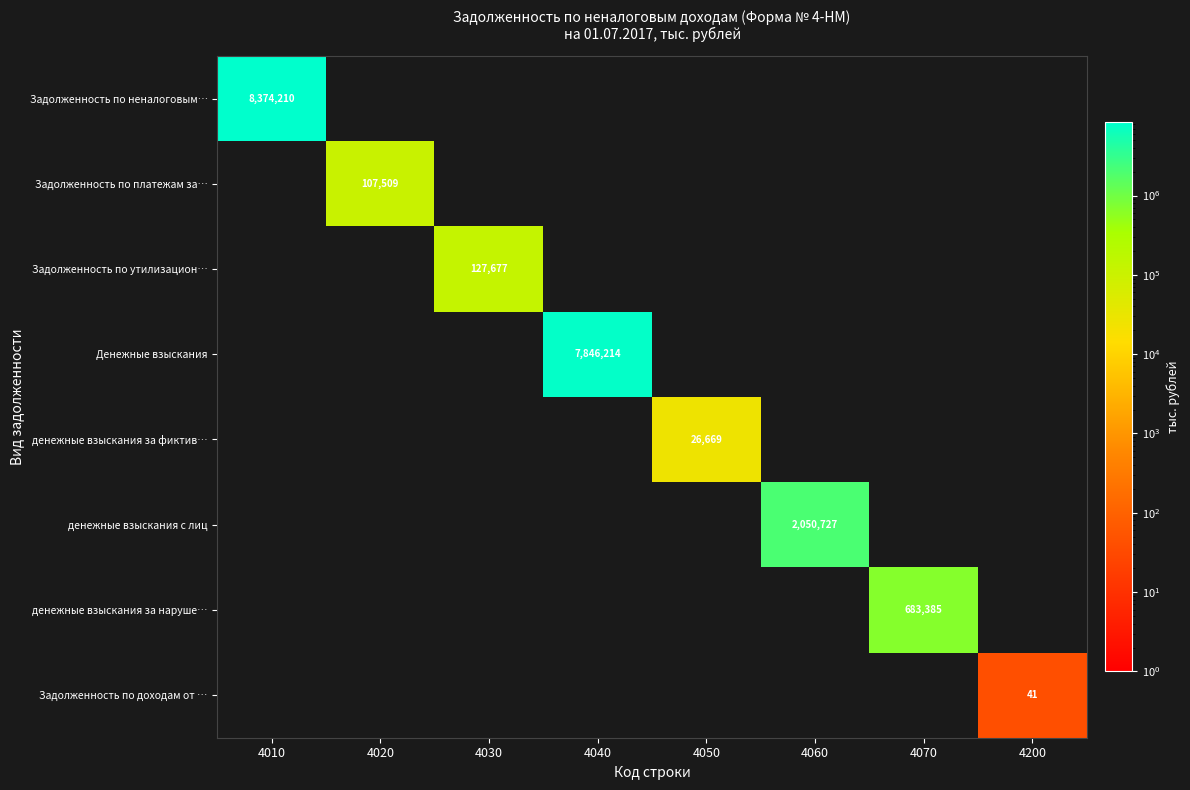

What is the sum of the Задолженность по платежам за… values at 4020 and 4050?

107509